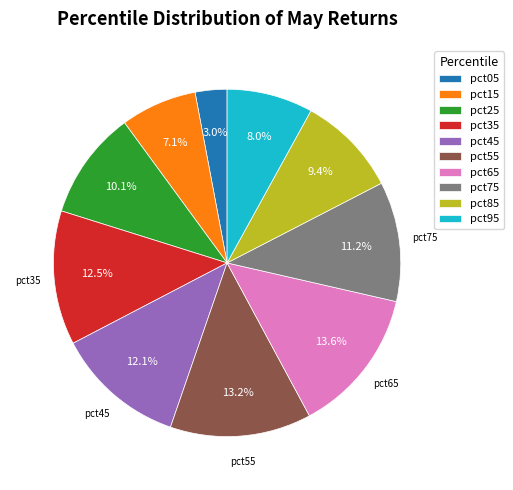

Between pct95 and pct75, which is larger?

pct75